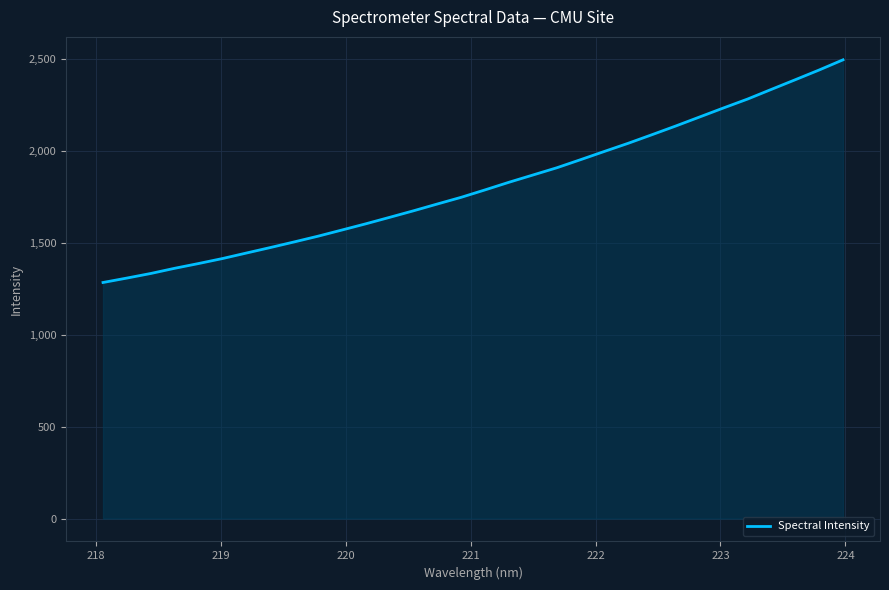

How many values are below 1786?

16